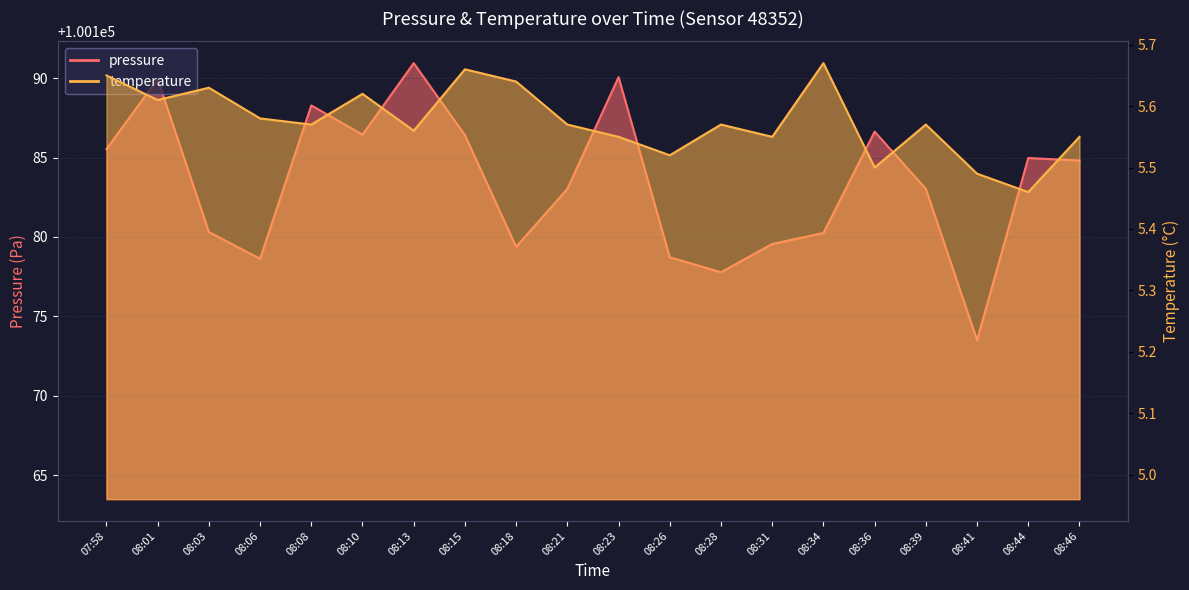

True or false: temperature and pressure intersect in this chart.

False